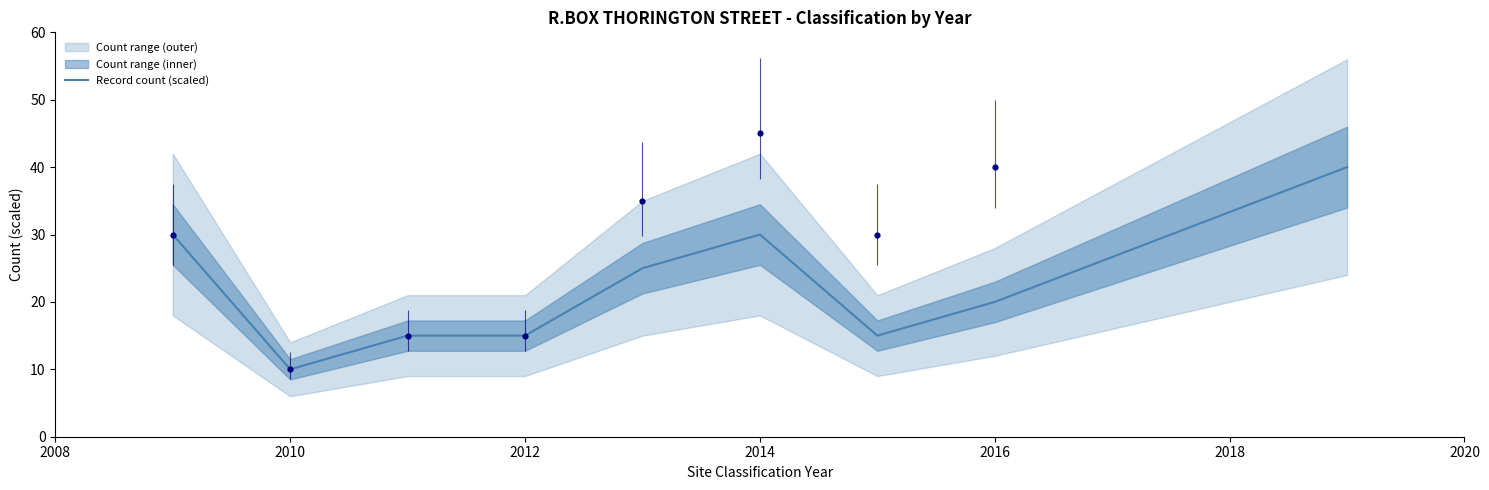

True or false: Record count (scaled) has a value of 20 at 2016.

True